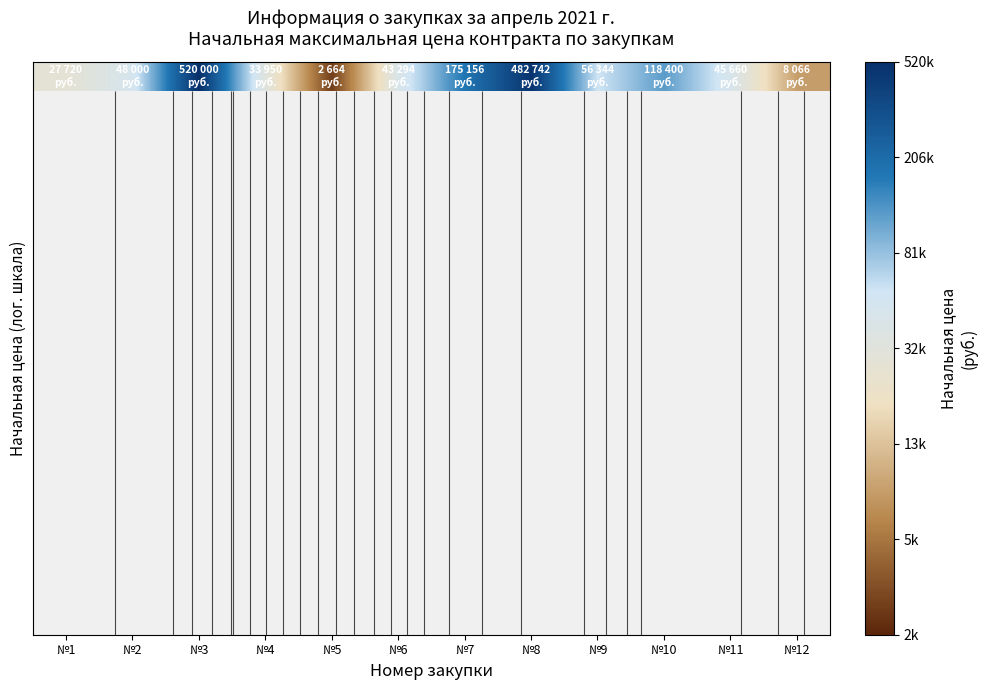

The chart shows a value of 3.4 at №5. True or false?

True